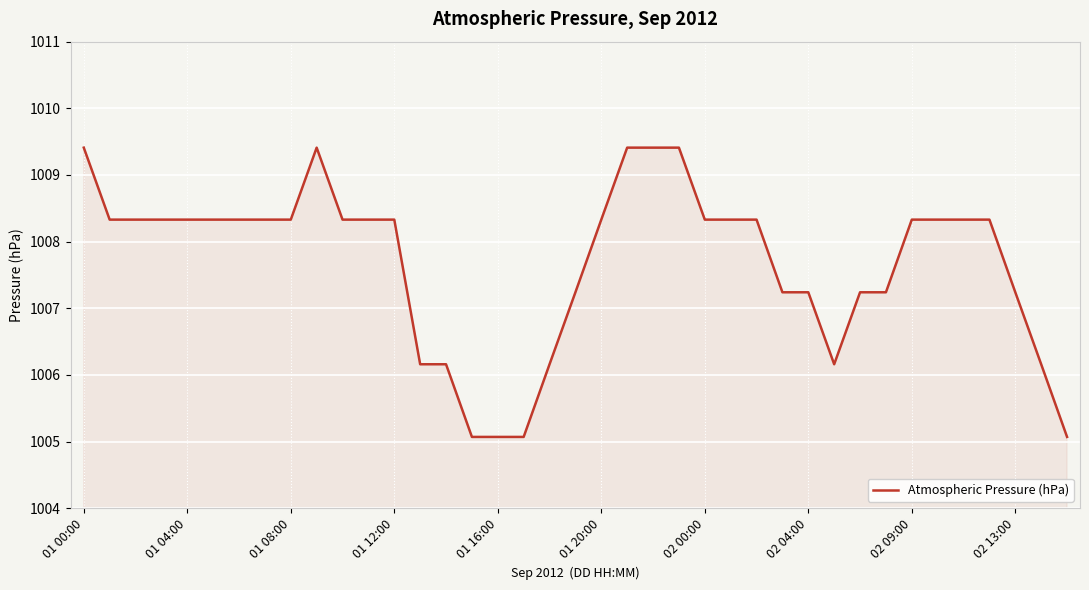

What is the greatest value displayed?

1009.4